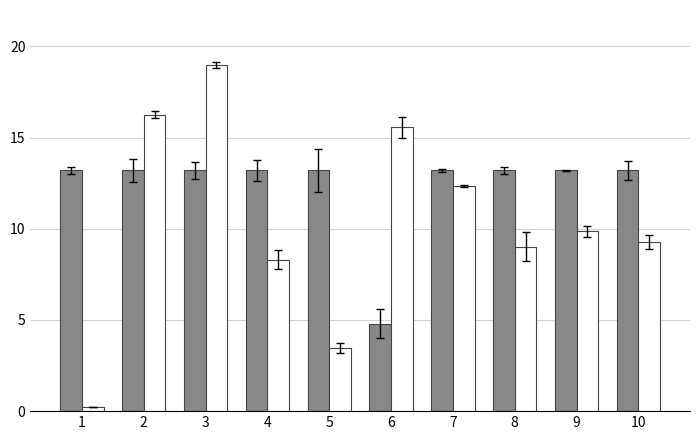

What is the total value across all series at 8?

22.2